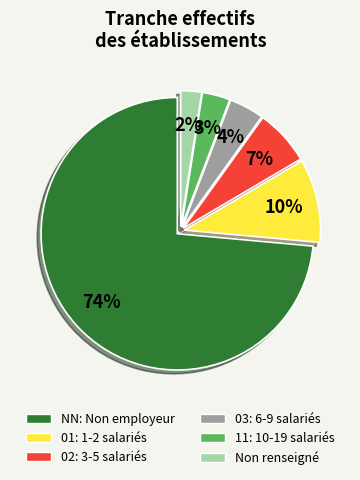

To the nearest percent, what is the average slice percentage?

17%